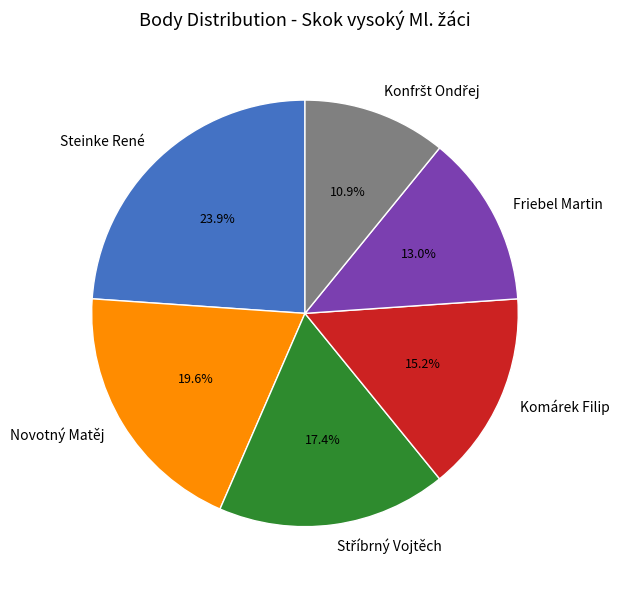

How many slices are in this pie chart?

6